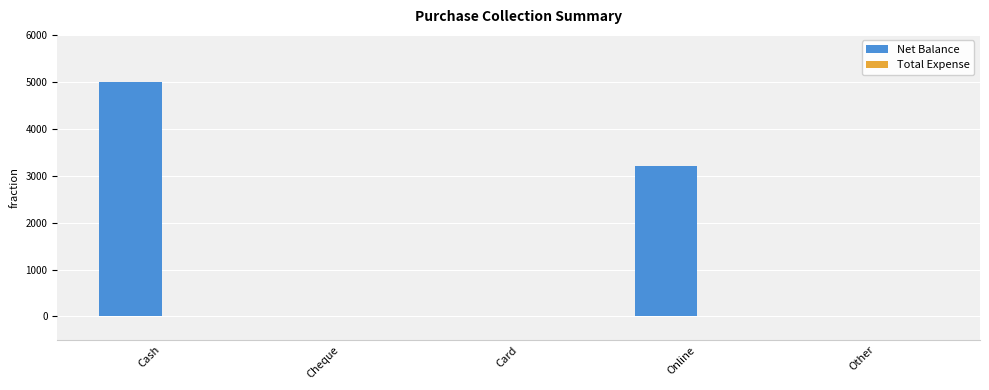

What is the approximate value at Cash?

5000